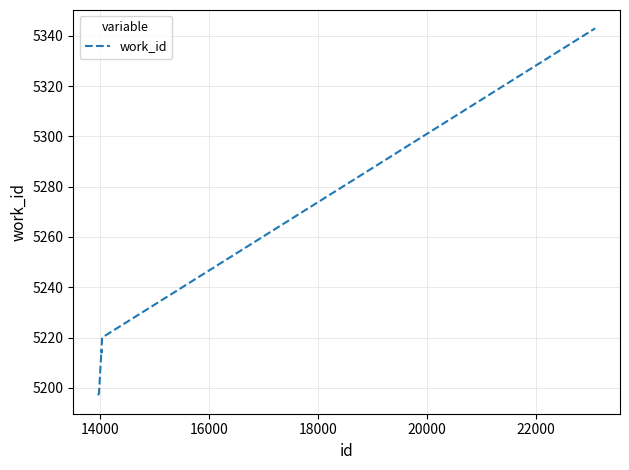

What is the difference between the maximum and minimum values?

146